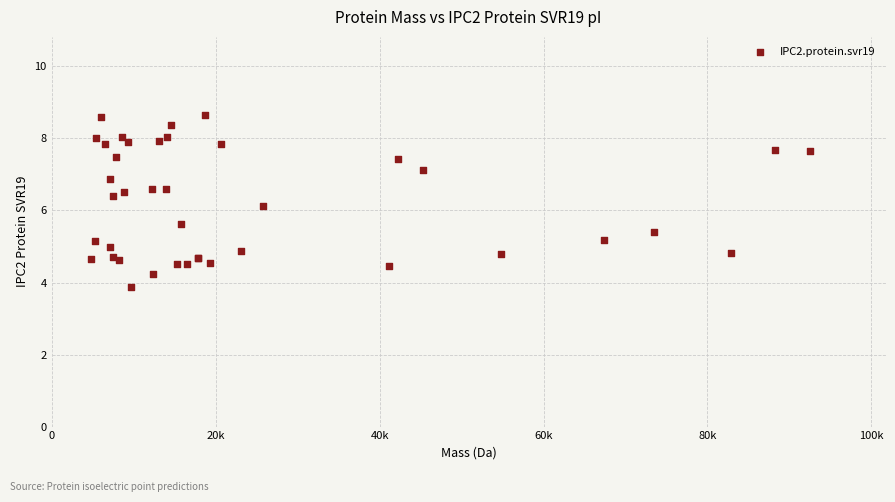

What Y value in the scatter plot is closest to 6?

6.1